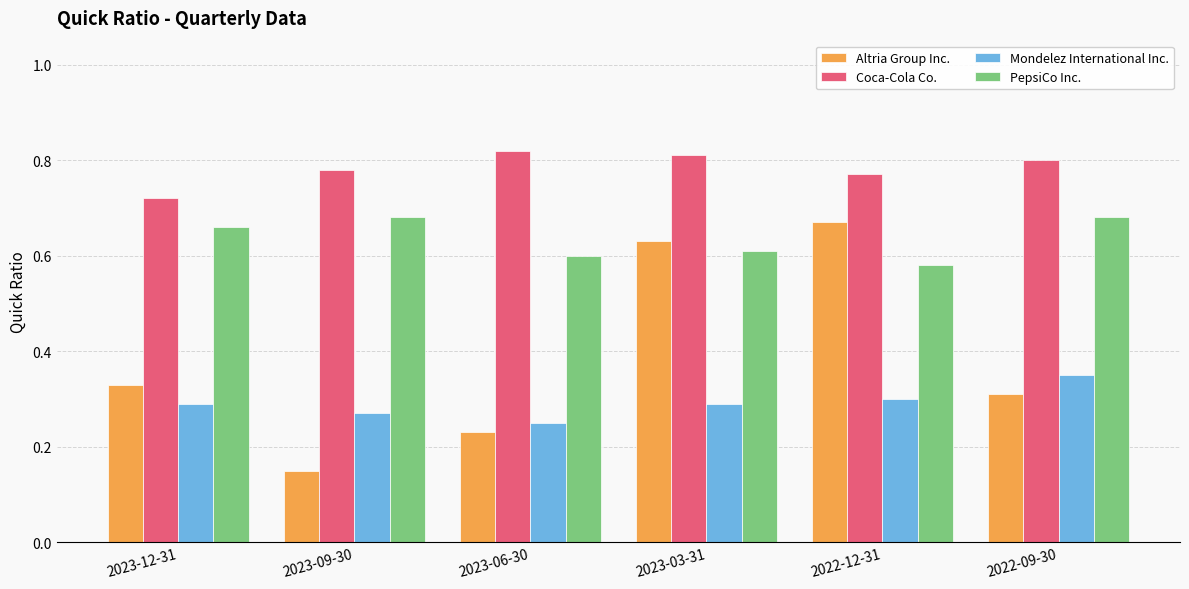

What is the spread (max minus min) of values at 2022-09-30?

0.5